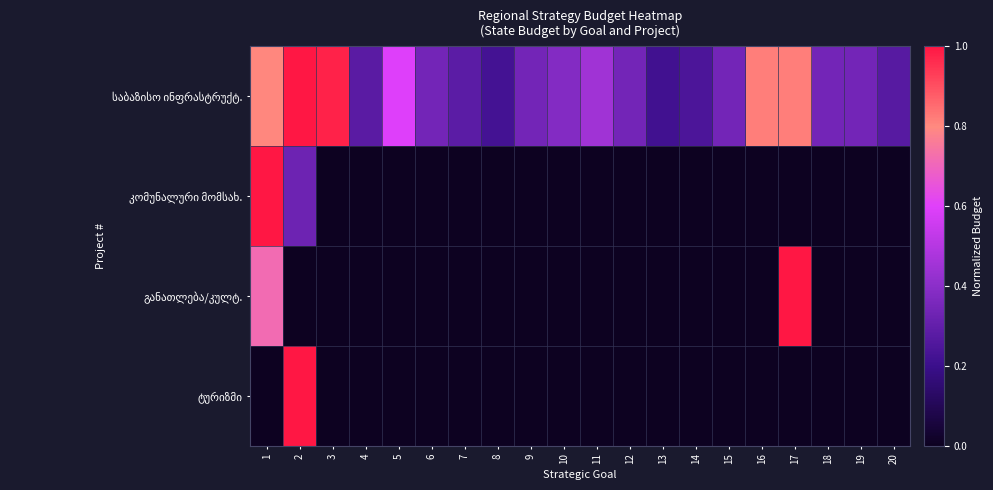

Rank the series at 20 from highest to lowest value.

საბაზისო ინფრასტრუქტ., კომუნალური მომსახ., განათლება/კულტ., ტურიზმი